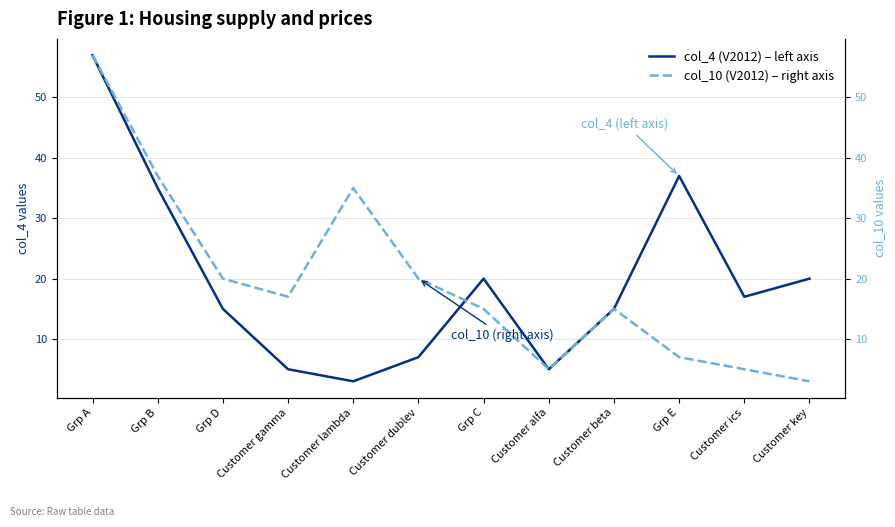

Where is the first local maximum for col_4 (V2012) – left axis?

Grp C